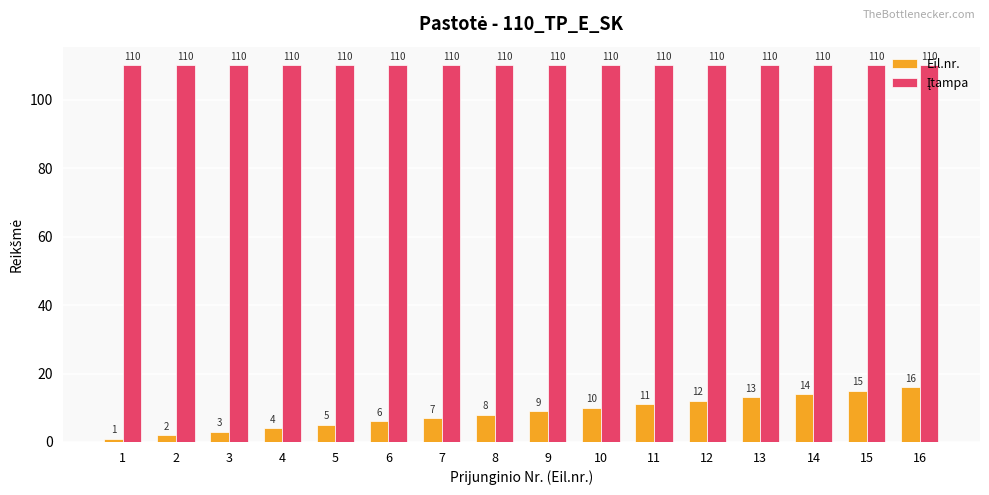

The Eil.nr. series shows 13 at 8. True or false?

False